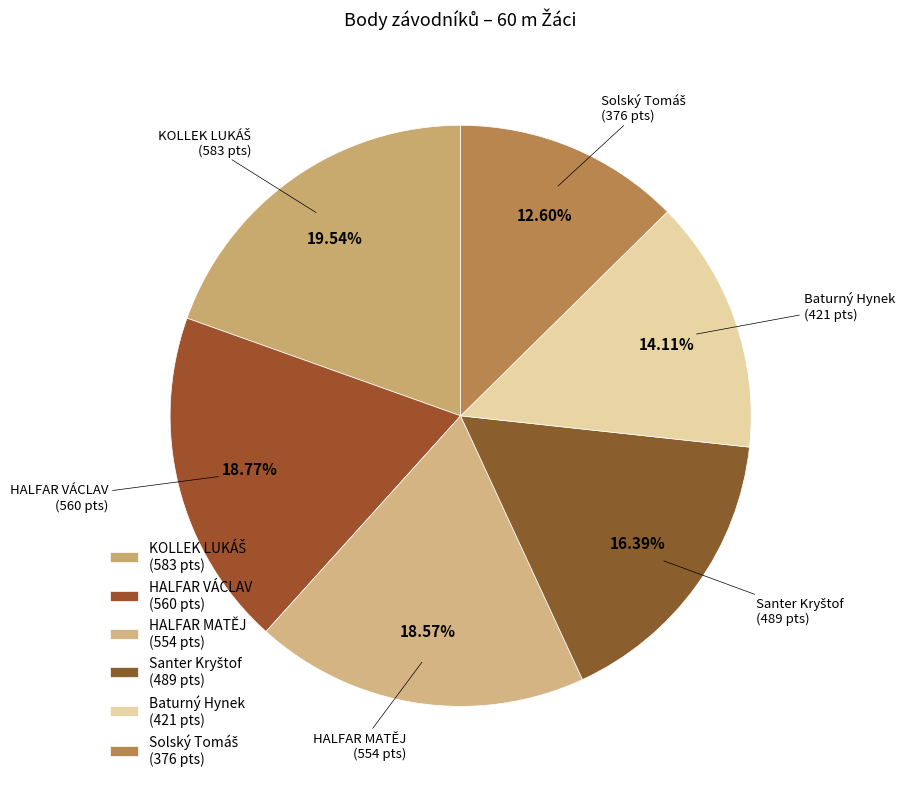

Which slice is the smallest?

Solský Tomáš